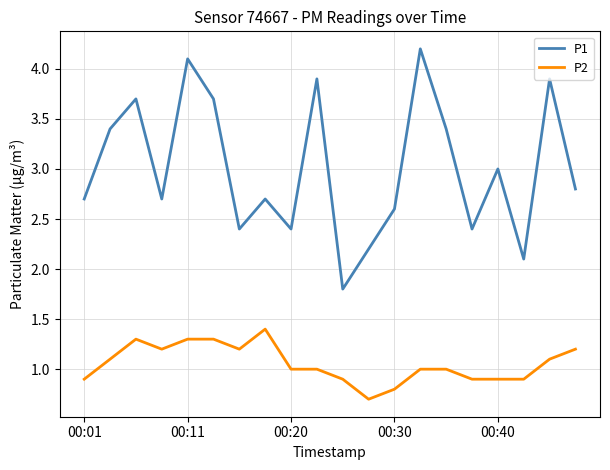

True or false: P2 and P1 intersect in this chart.

False